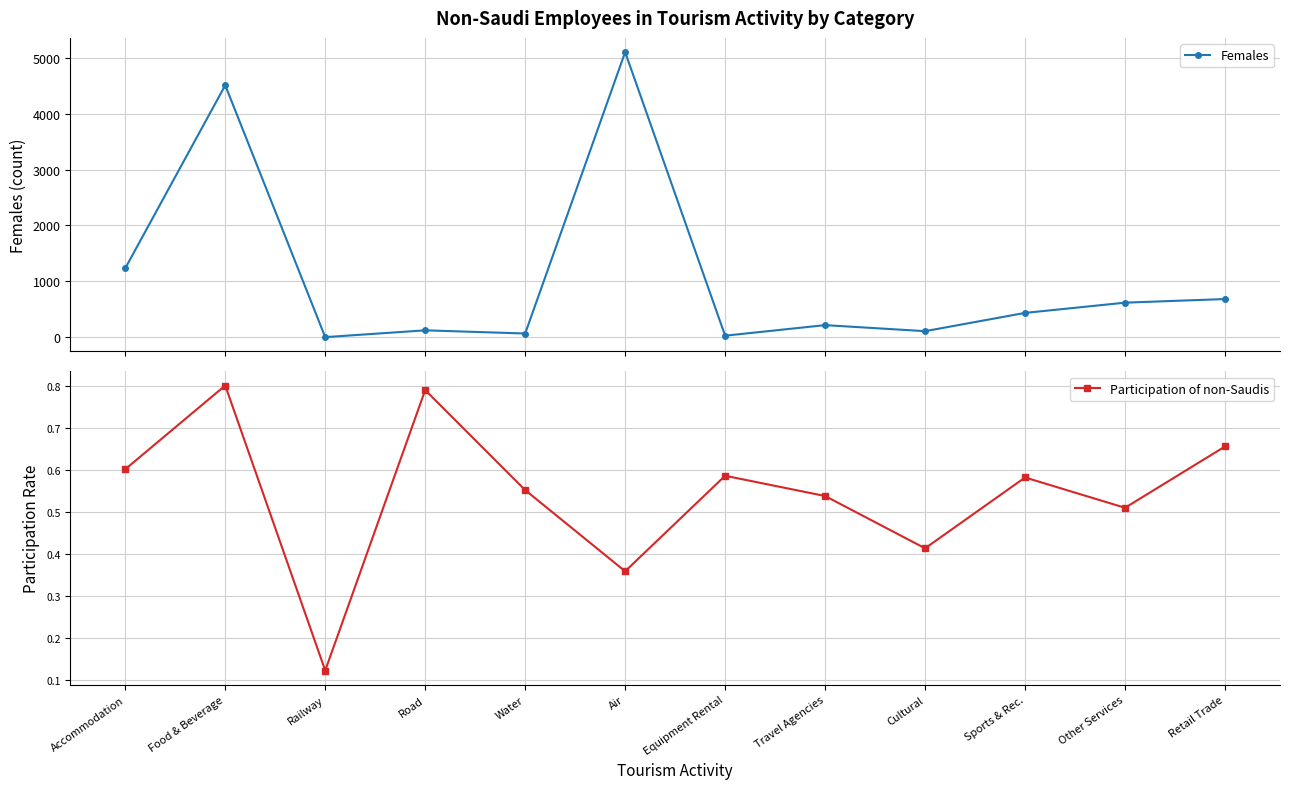

Where is the first local maximum for Participation of non-Saudis?

Food & Beverage